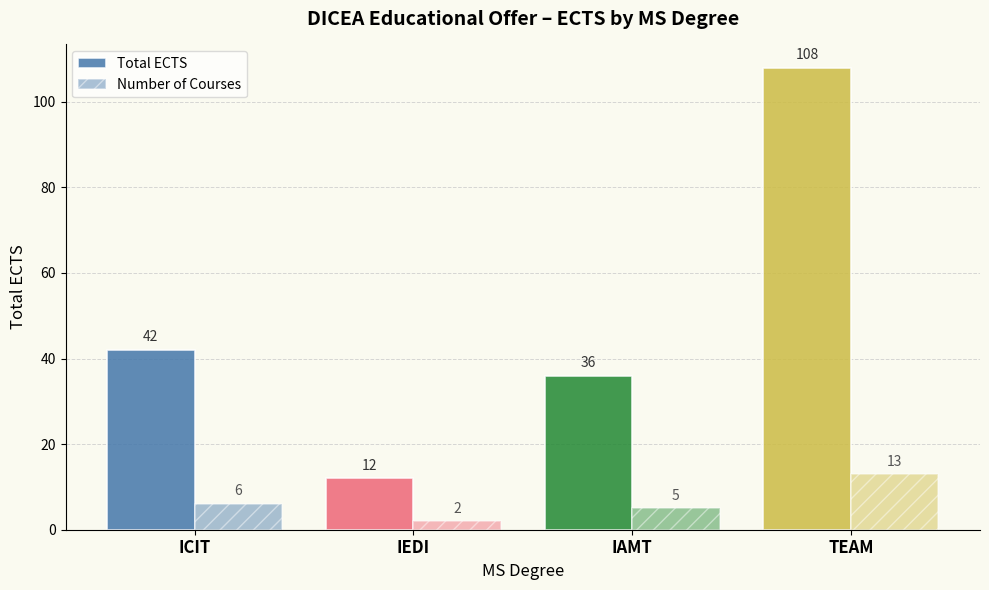

True or false: Number of Courses has a value of 2 at IAMT.

False